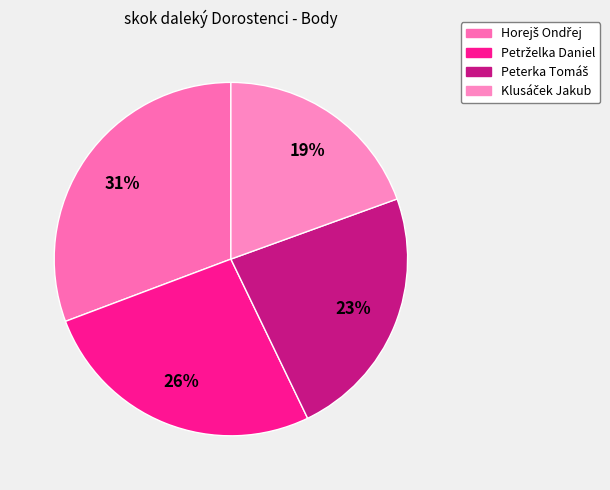

Rank the categories by value from lowest to highest.

Klusáček Jakub, Peterka Tomáš, Petrželka Daniel, Horejš Ondřej